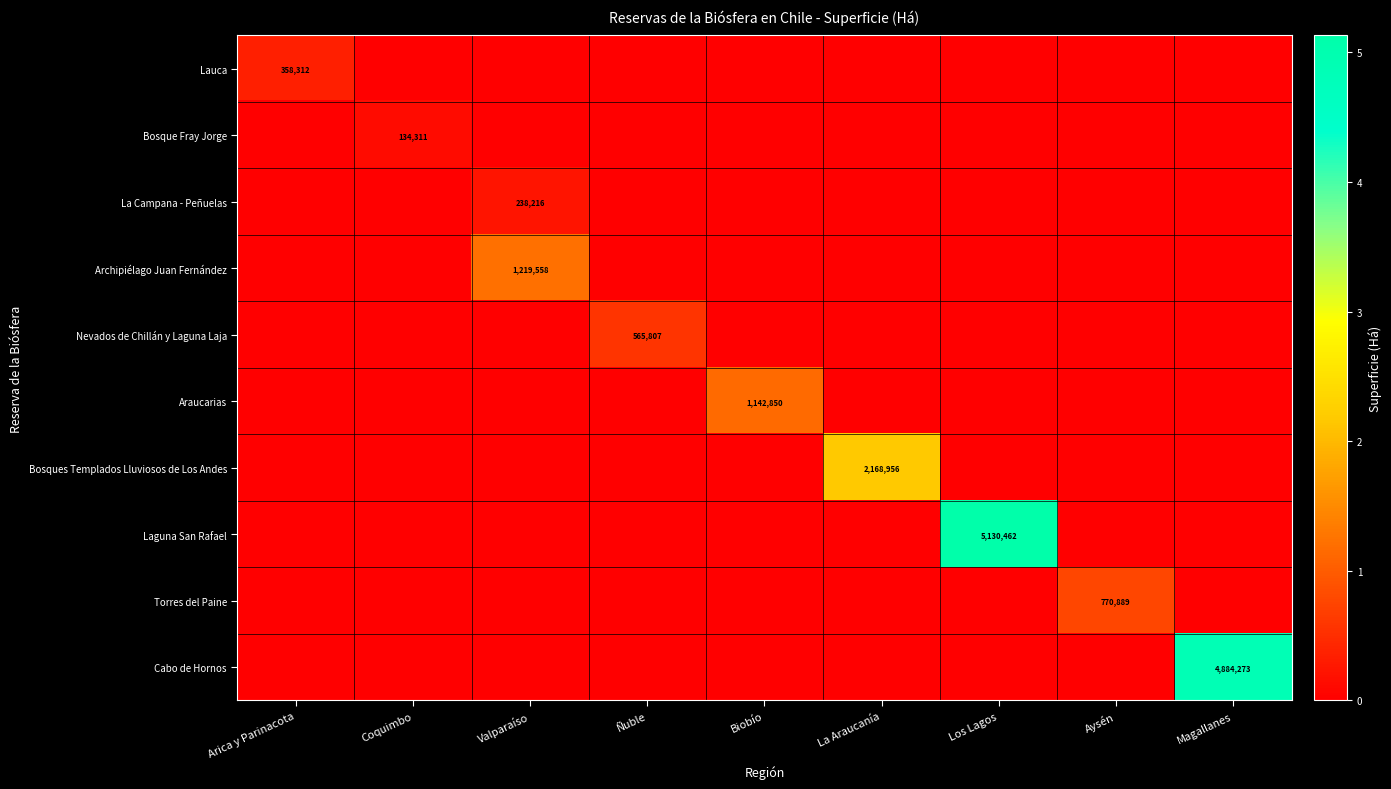

What is the spread (max minus min) of values at Valparaíso?

1219558